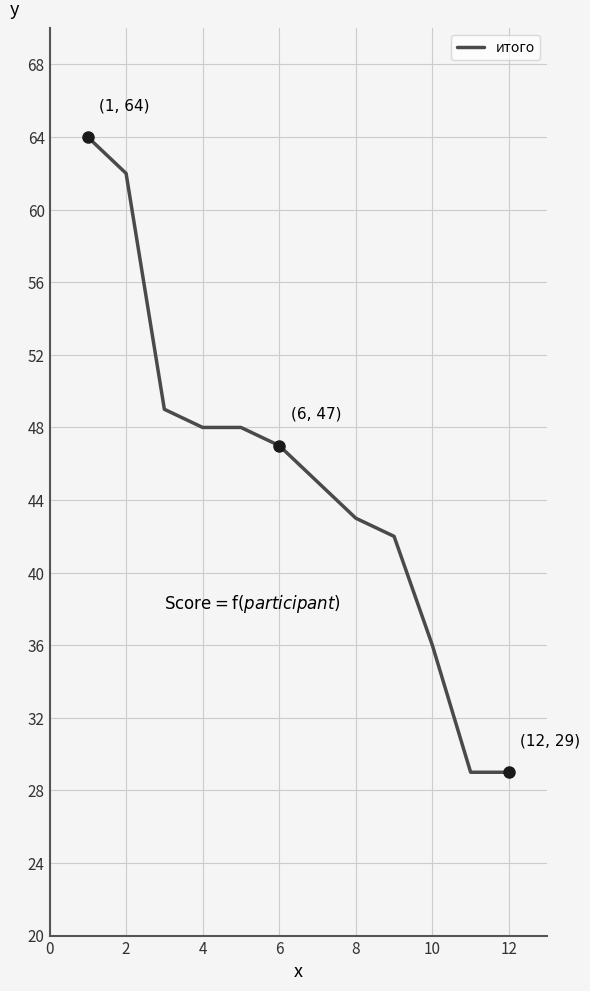

What is the minimum value shown in the chart?

29